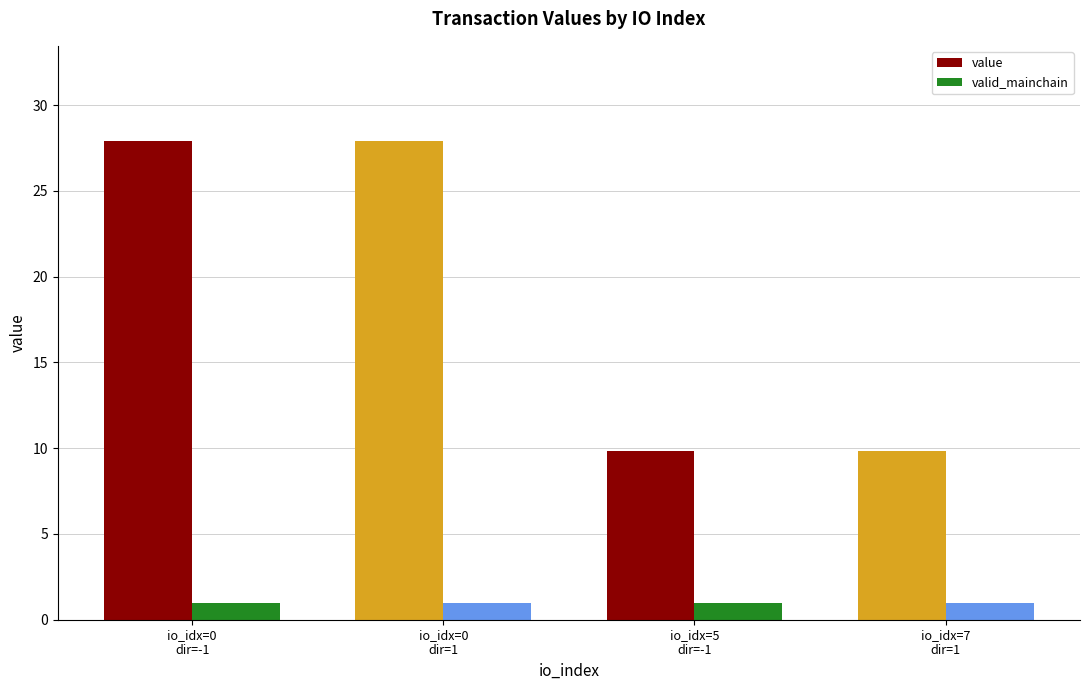

True or false: value has a value of 9.8 at io_idx=5
dir=-1.

True